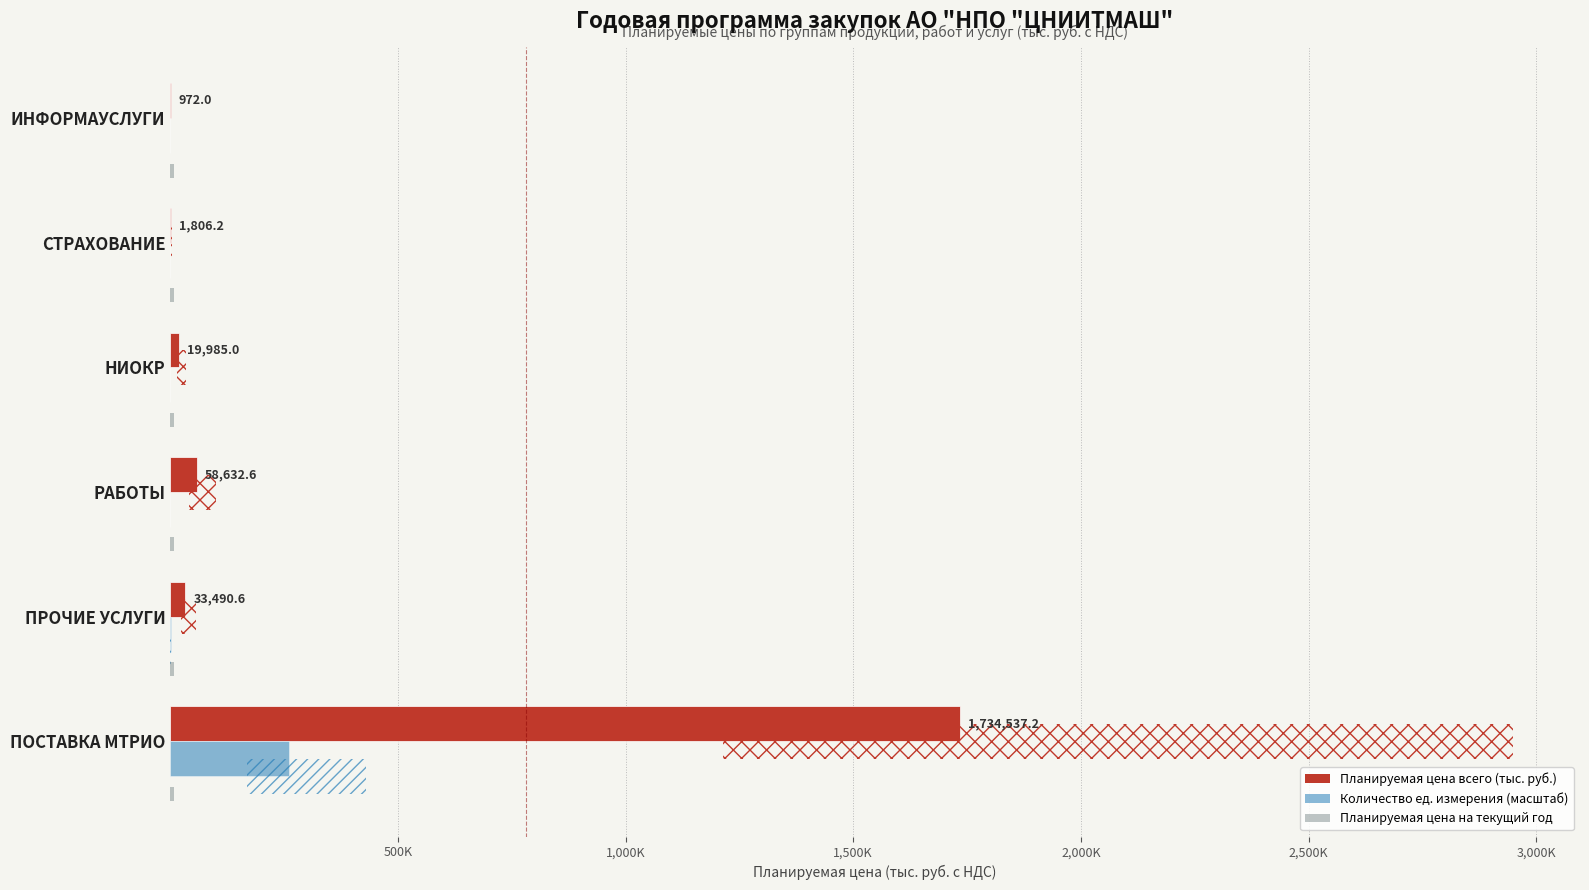

Read the Планируемая цена на текущий год value at 500K.

0.1